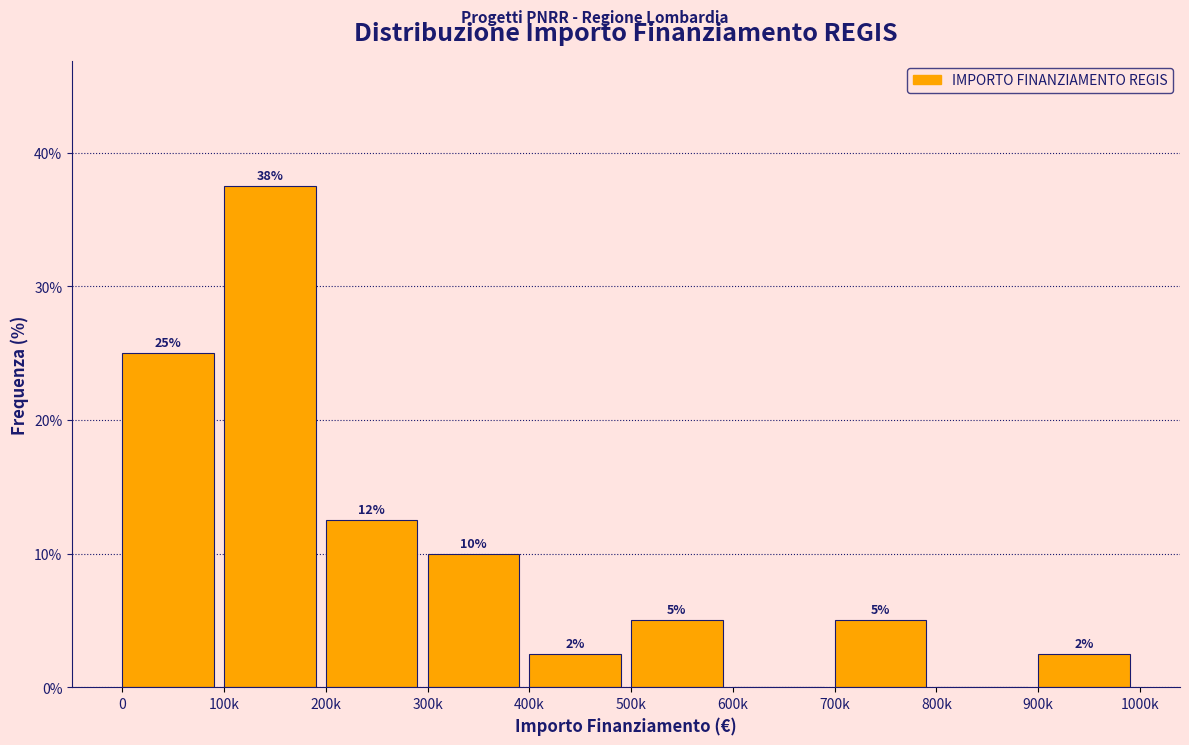

Which label corresponds to the largest value in the chart?

100k